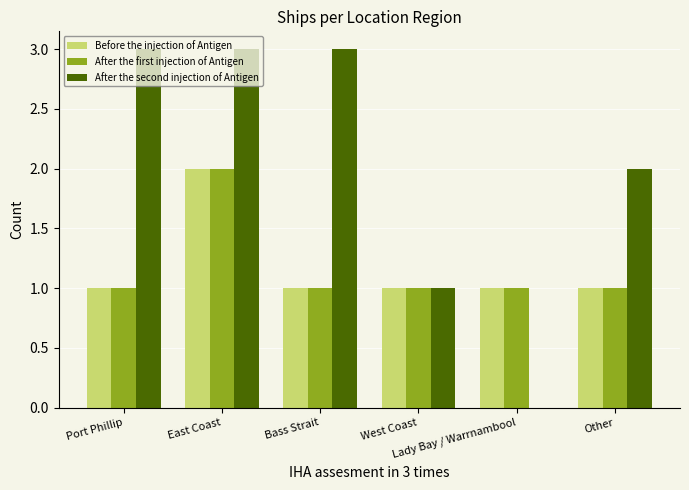

Reading right to left, list all the values displayed in this chart.

Before the injection of Antigen: Other=1	Lady Bay / Warrnambool=1	West Coast=1	Bass Strait=1	East Coast=2	Port Phillip=1
After the first injection of Antigen: Other=1	Lady Bay / Warrnambool=1	West Coast=1	Bass Strait=1	East Coast=2	Port Phillip=1
After the second injection of Antigen: Other=2	Lady Bay / Warrnambool=0	West Coast=1	Bass Strait=3	East Coast=3	Port Phillip=3